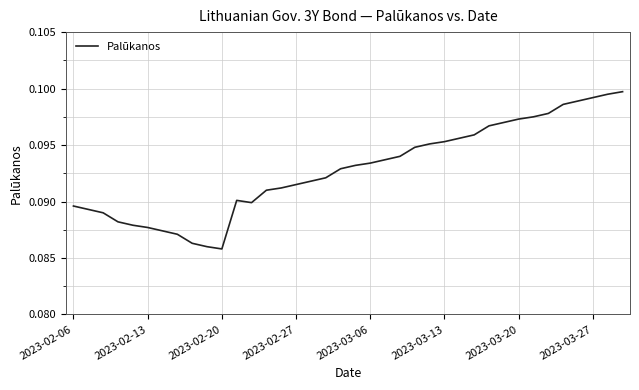

Which has a higher value, 2023-02-27 or 2023-03-13?

2023-03-13